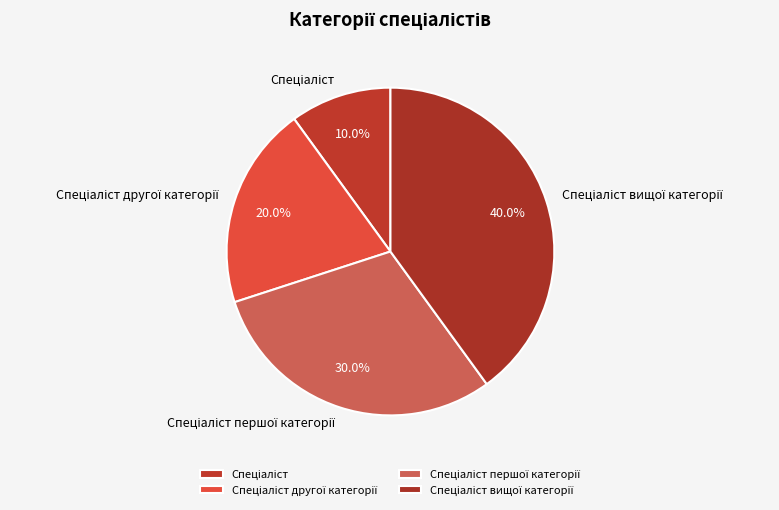

Is there any slice that represents more than half of the pie?

No